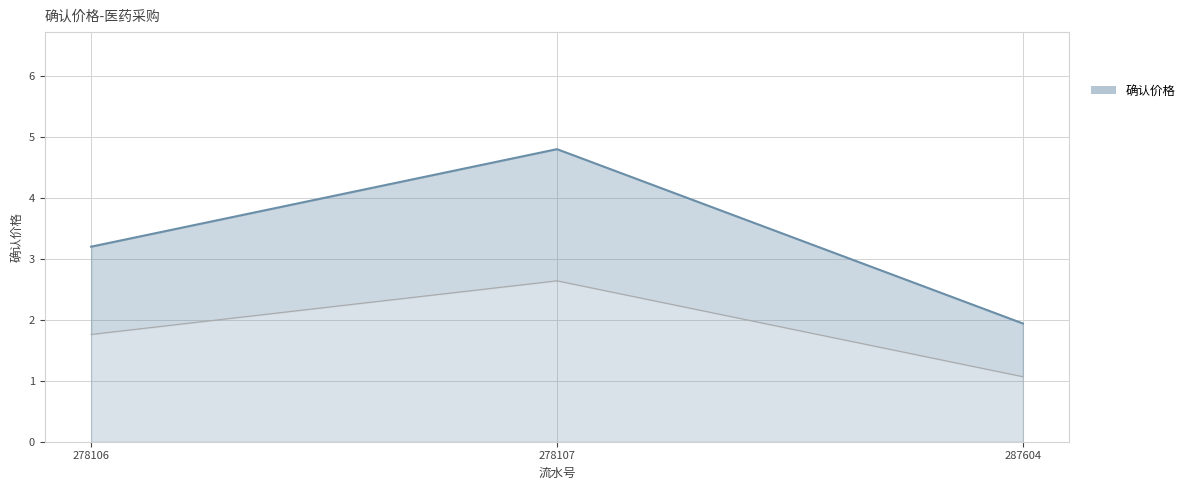

List the labels in order of value, largest first.

278107, 278106, 287604